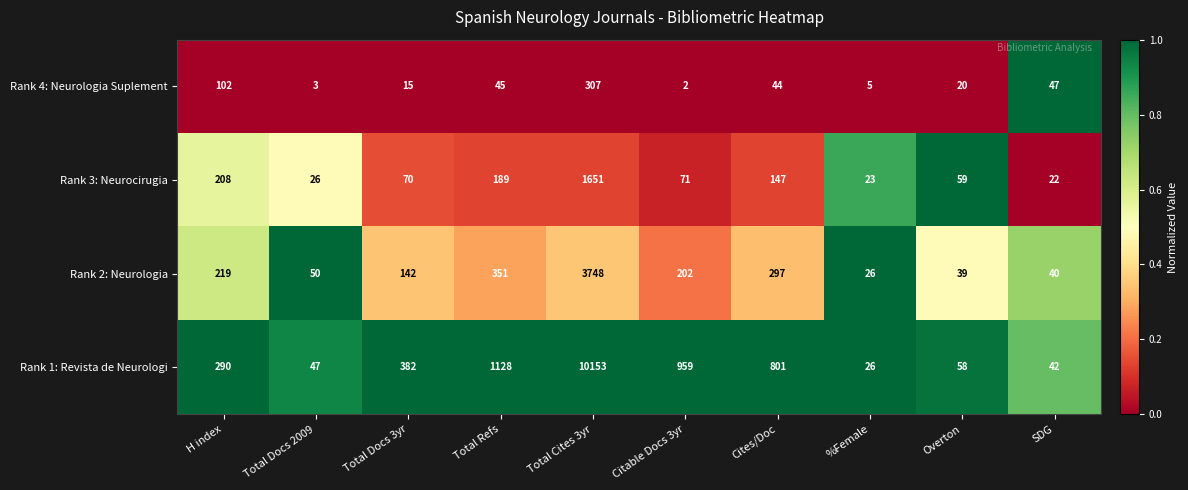

List the series in order of their peak value, highest first.

Rank 1: Revista de Neurologi, Rank 2: Neurologia, Rank 3: Neurocirugia, Rank 4: Neurologia Suplement